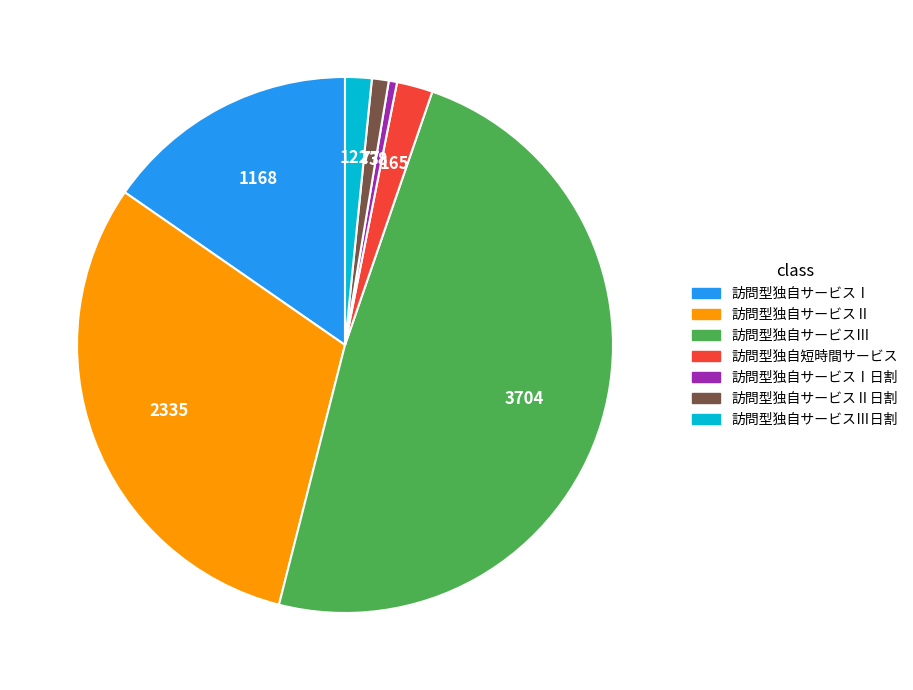

Is there any slice that represents more than half of the pie?

No